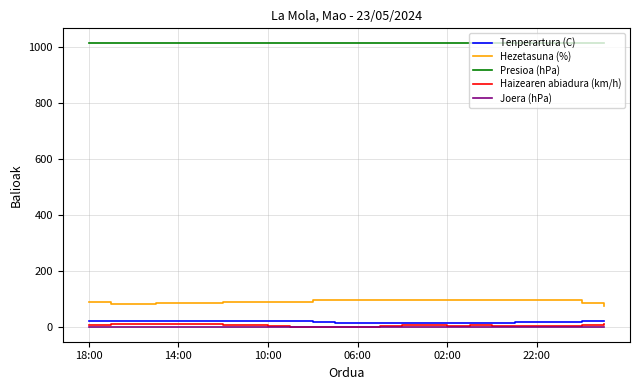

True or false: Presioa (hPa) and Haizearen abiadura (km/h) cross at least once.

False